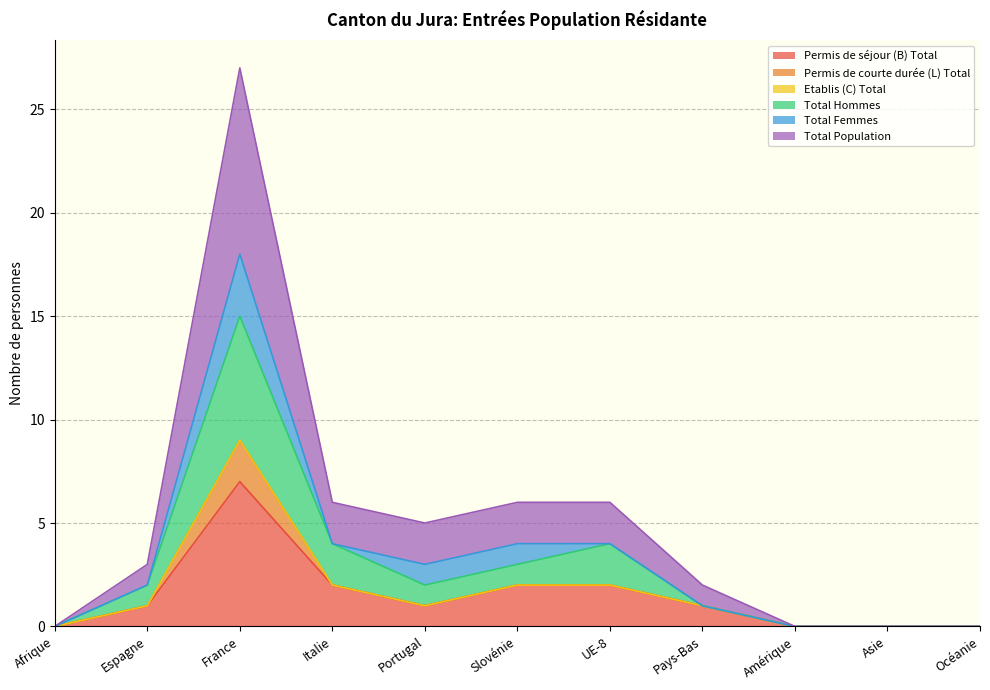

Rank the categories by Total Population value from highest to lowest.

France, Italie, Slovénie, UE-8, Portugal, Espagne, Pays-Bas, Afrique, Amérique, Asie, Océanie